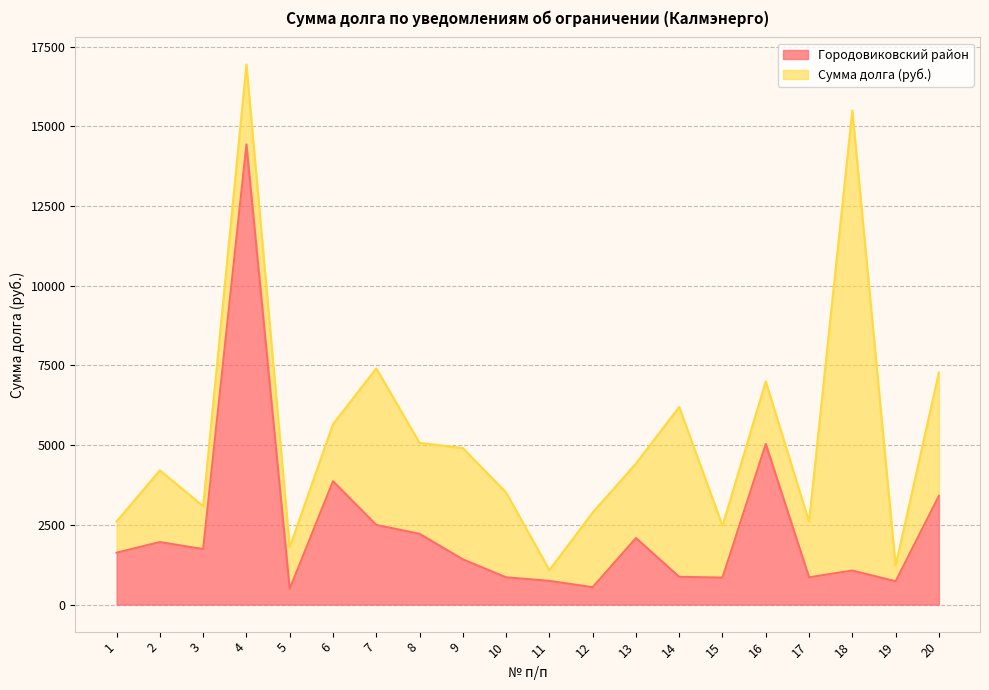

What is the difference between the second highest and second lowest values?

4493.0